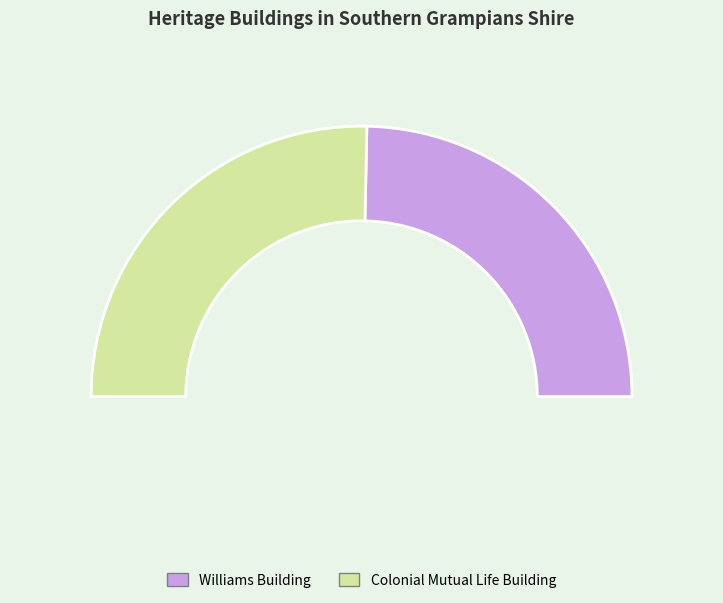

To the nearest percent, what portion does Colonial Mutual Life Building represent?

51%